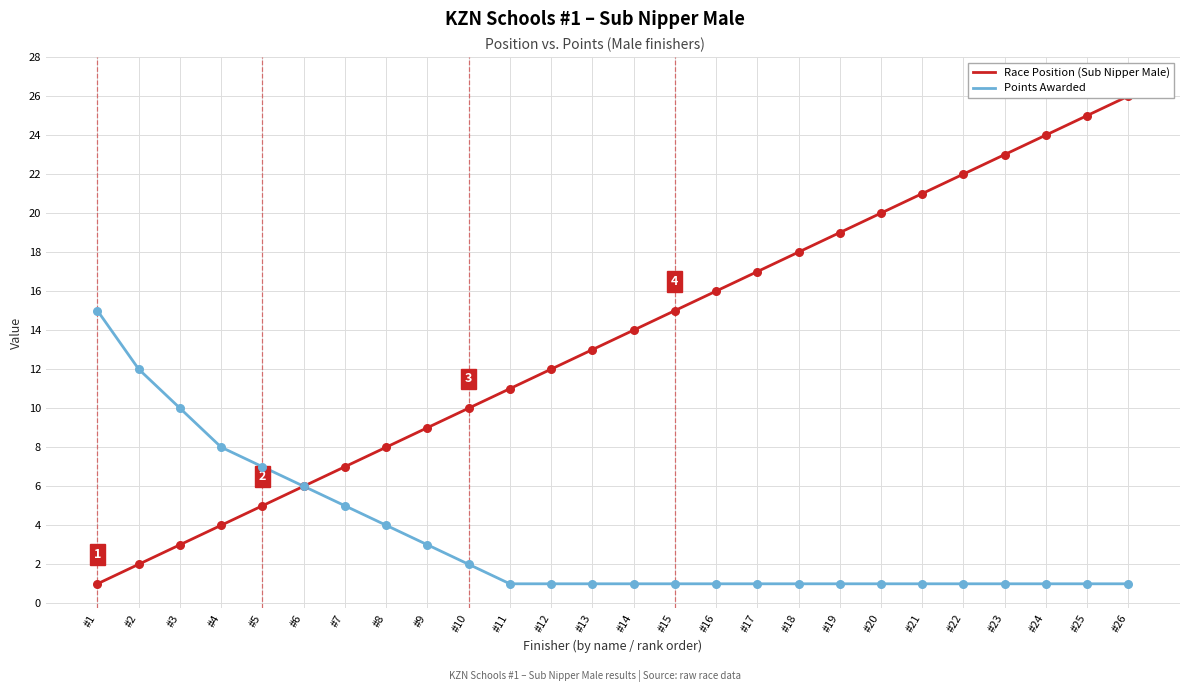

Is the value of Race Position (Sub Nipper Male) at #8 greater than the value of Points Awarded at #20?

Yes